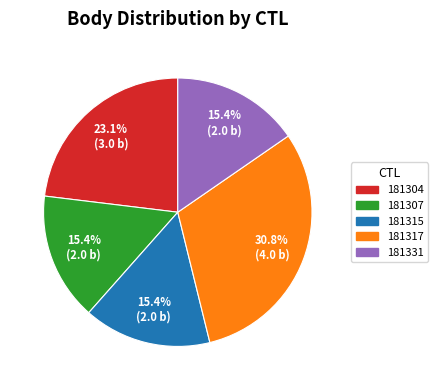

Does 181304 account for over 50% of the chart?

No